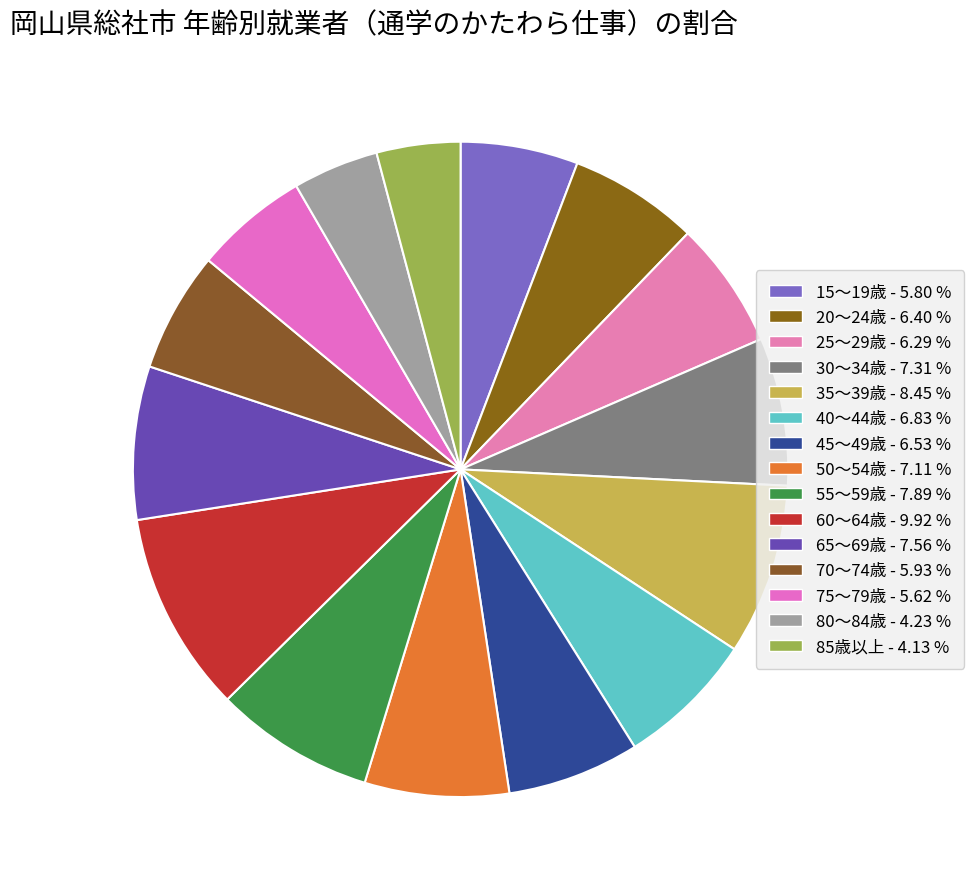

Count the number of slices in the pie.

15